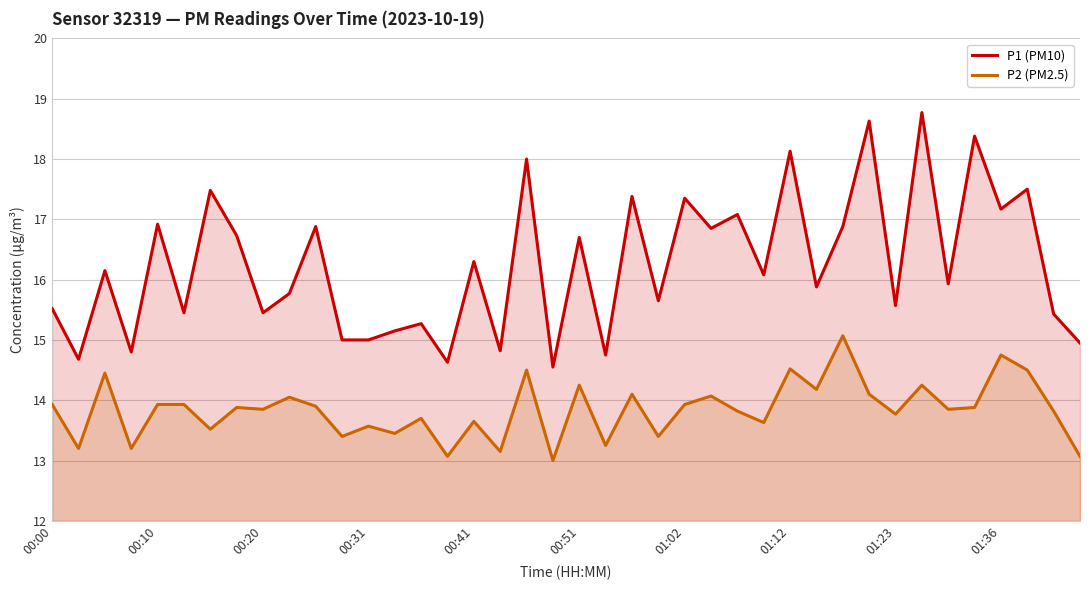

How many lines are shown in the chart?

2